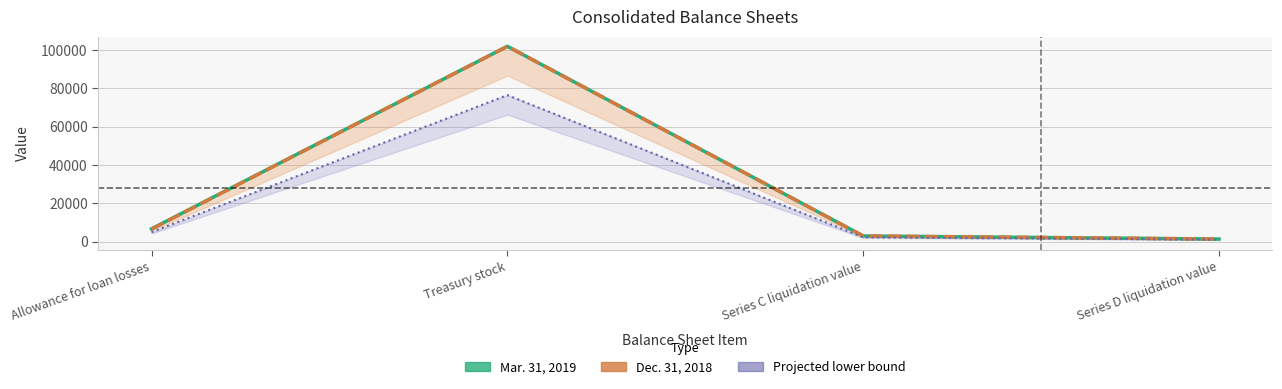

Where is the first local maximum for Projected lower bound?

Treasury stock